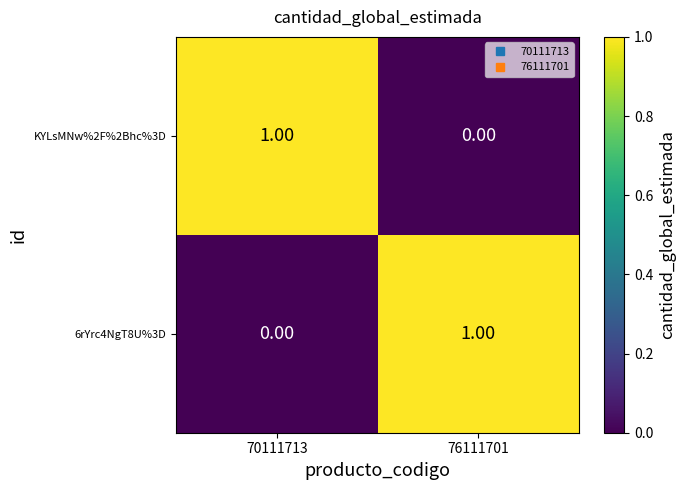

Rank the categories by KYLsMNw%2F%2Bhc%3D value from highest to lowest.

70111713, 76111701